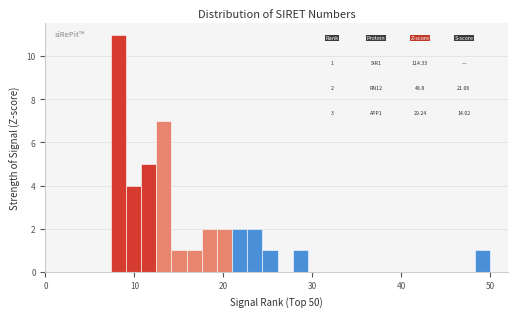

Read against the x-axis, roughly where is the centre of the tallest bar?

8